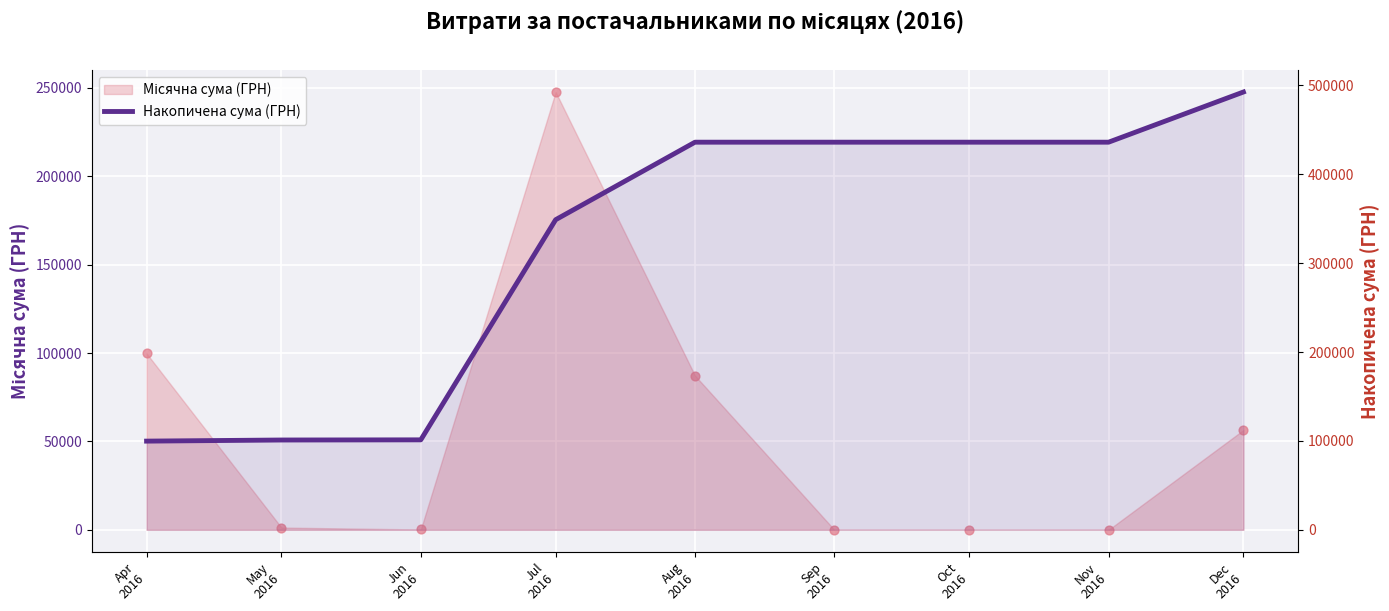

Which has a higher value, Oct
2016 or Nov
2016?

Oct
2016